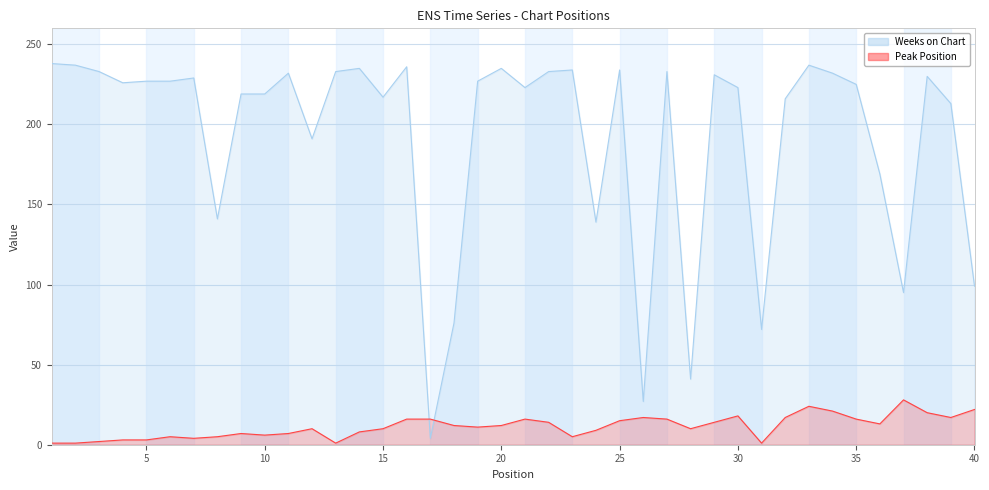

Between 21 and 24, which is larger?

21